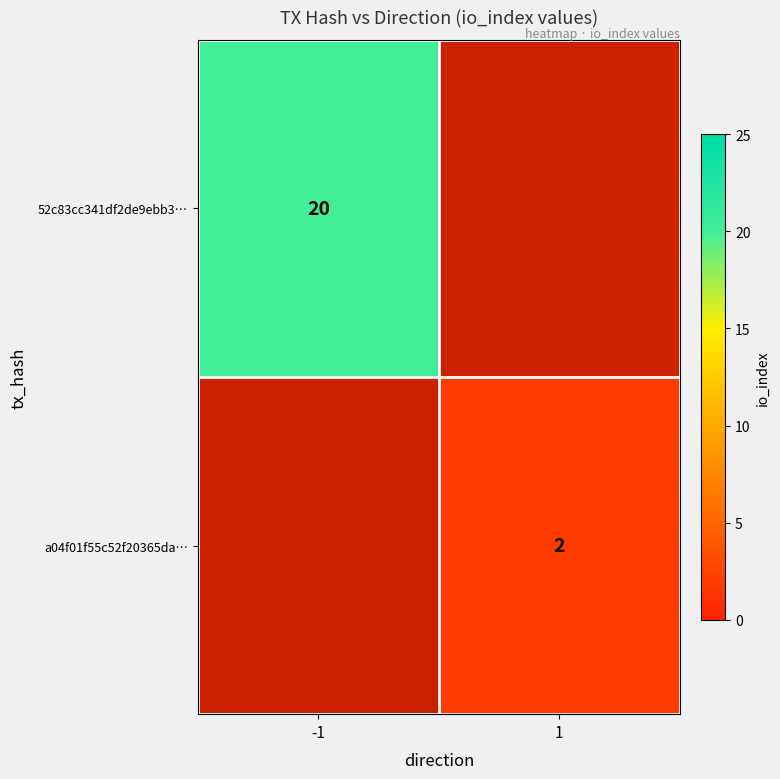

At how many categories does at least one series exceed 14?

1